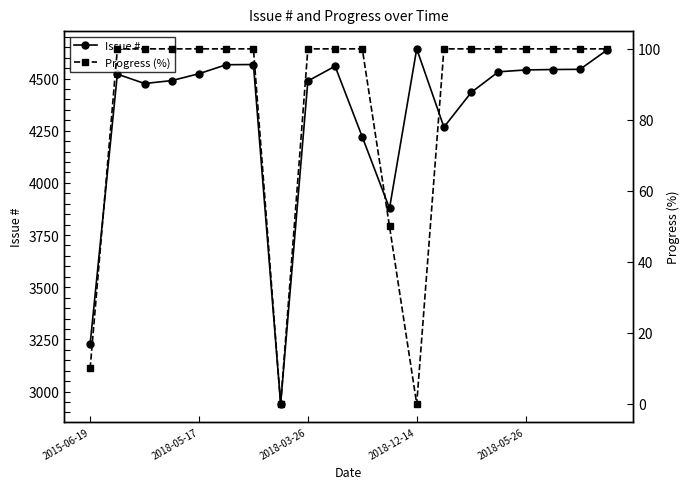

What is the highest value of the Issue # series?

4642